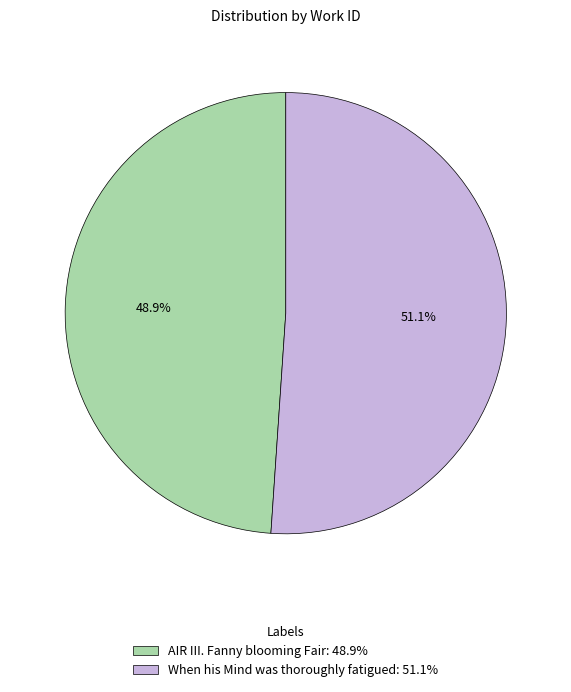

Is it true that AIR III. Fanny blooming Fair is 58% of the pie?

False